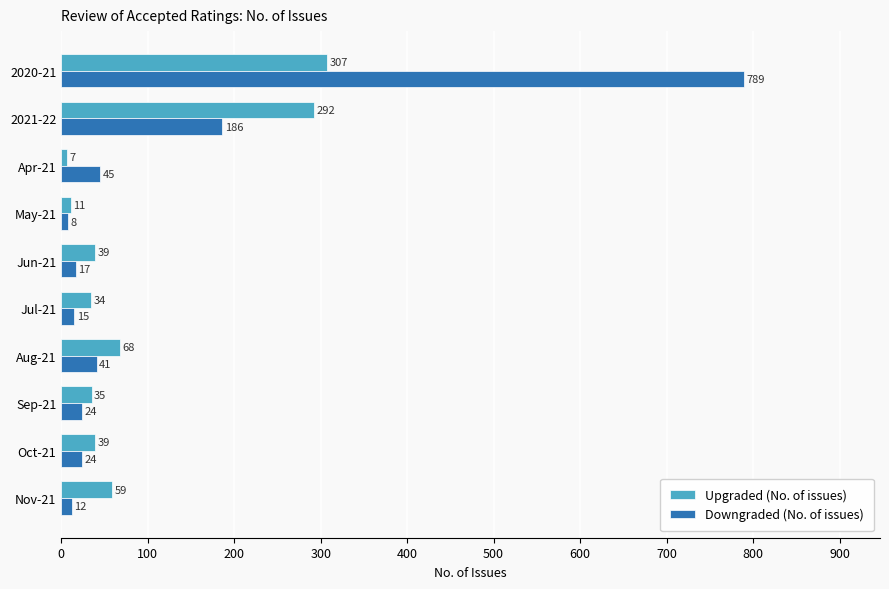

At which category is the sum across all series the highest?

2020-21